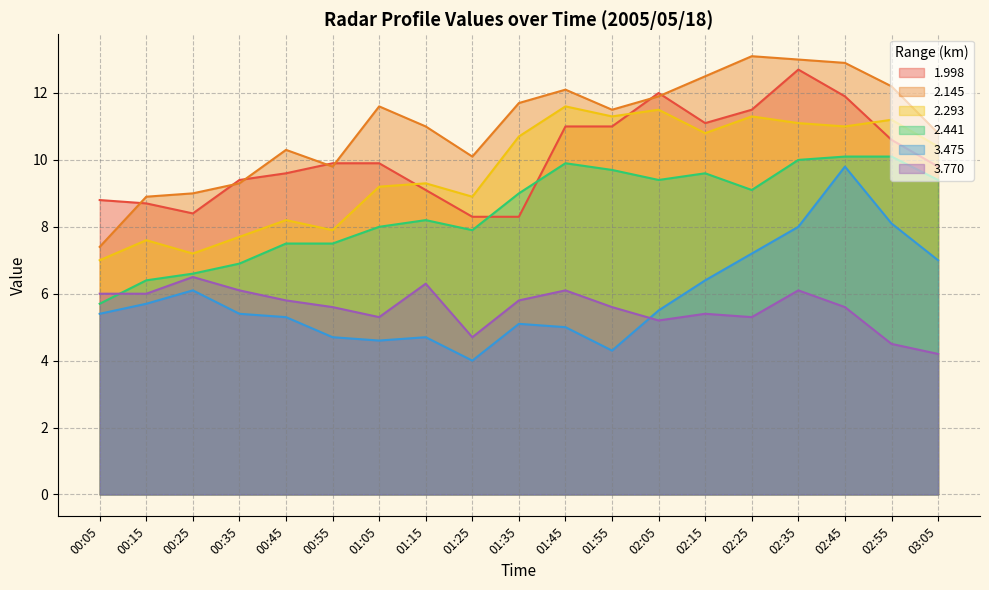

What is the label of the 13th point from the right?

01:05